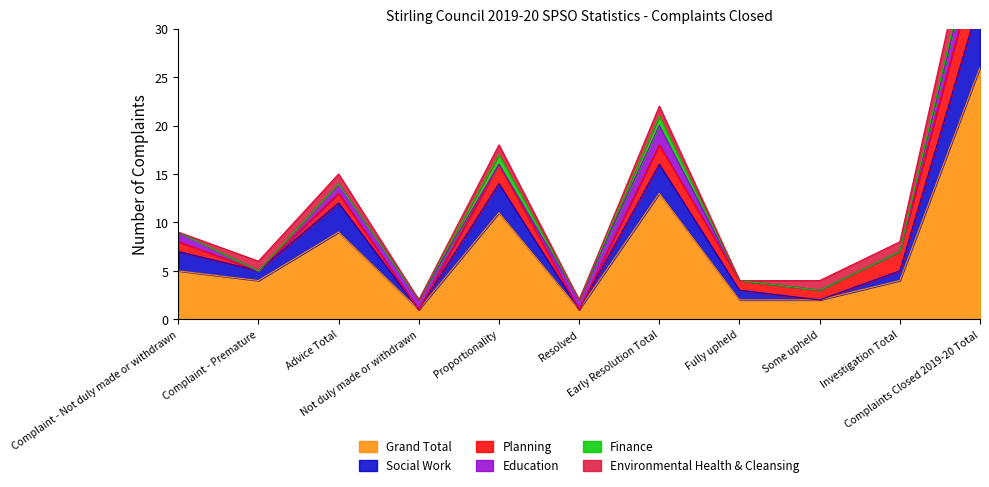

Which series has the largest total across all categories?

Grand Total